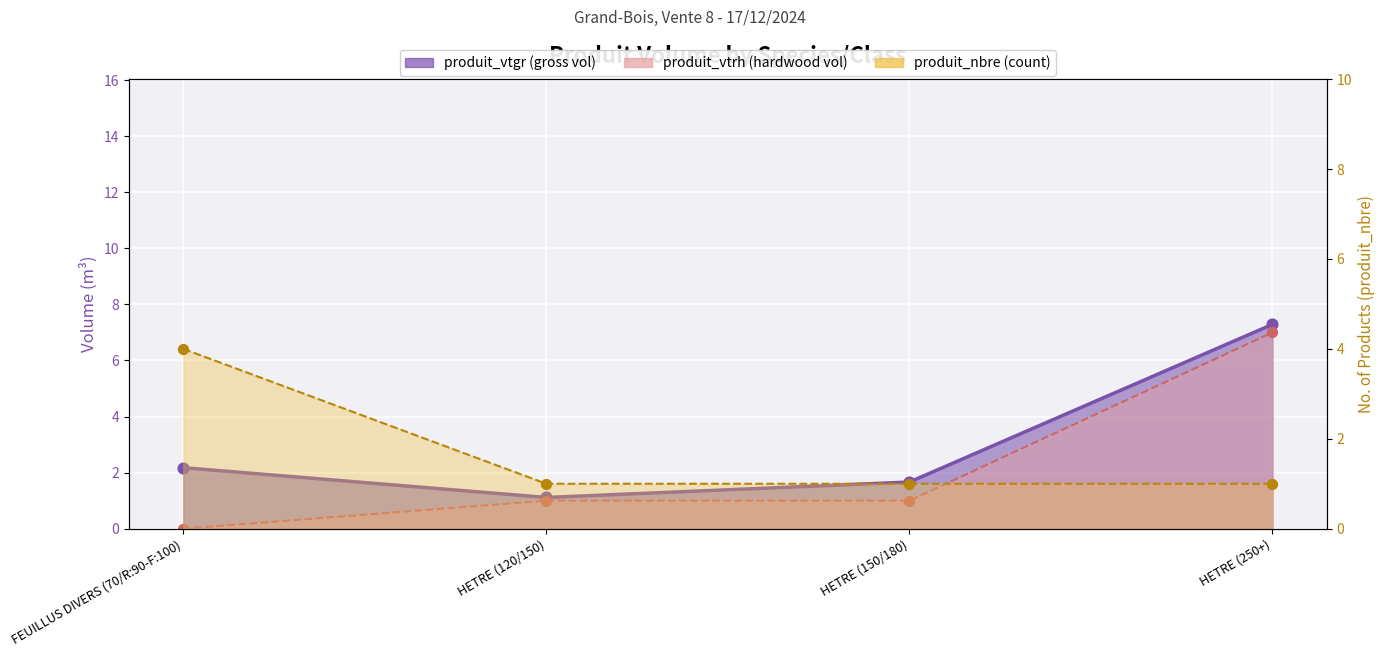

What are all the series names shown in the legend?

produit_vtgr, produit_vtrh, produit_nbre